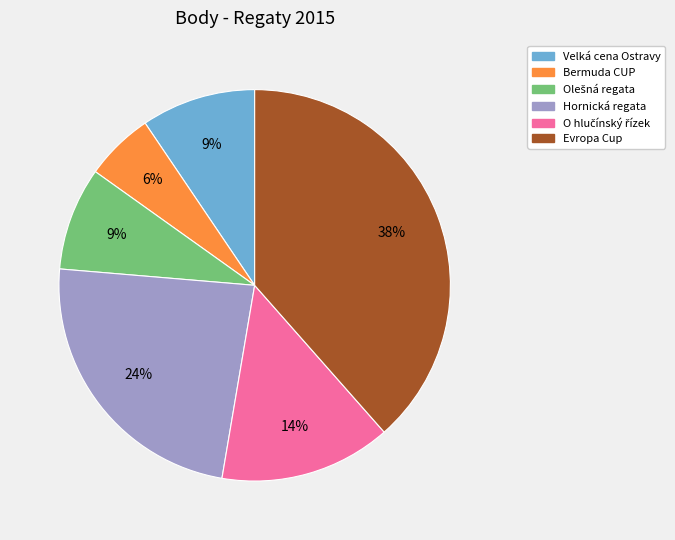

Is there any slice that represents more than half of the pie?

No